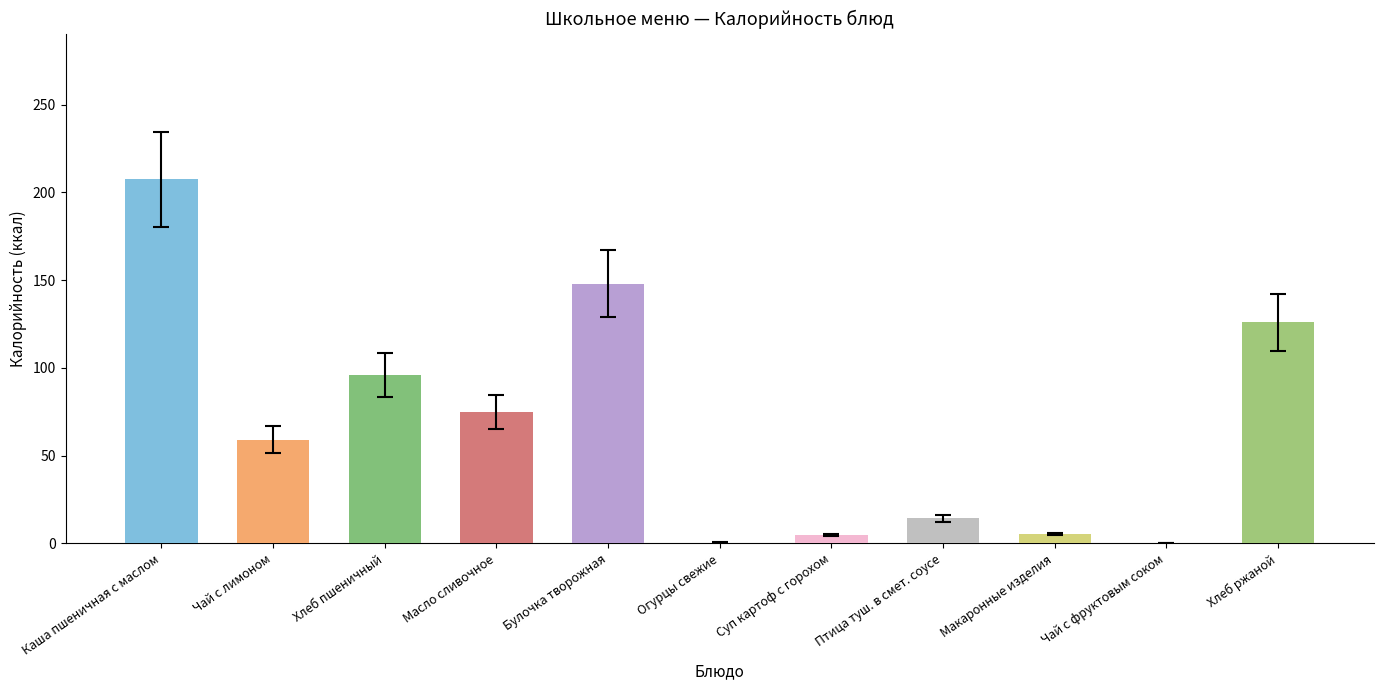

Are the bars grouped side by side (vs. stacked)?

No